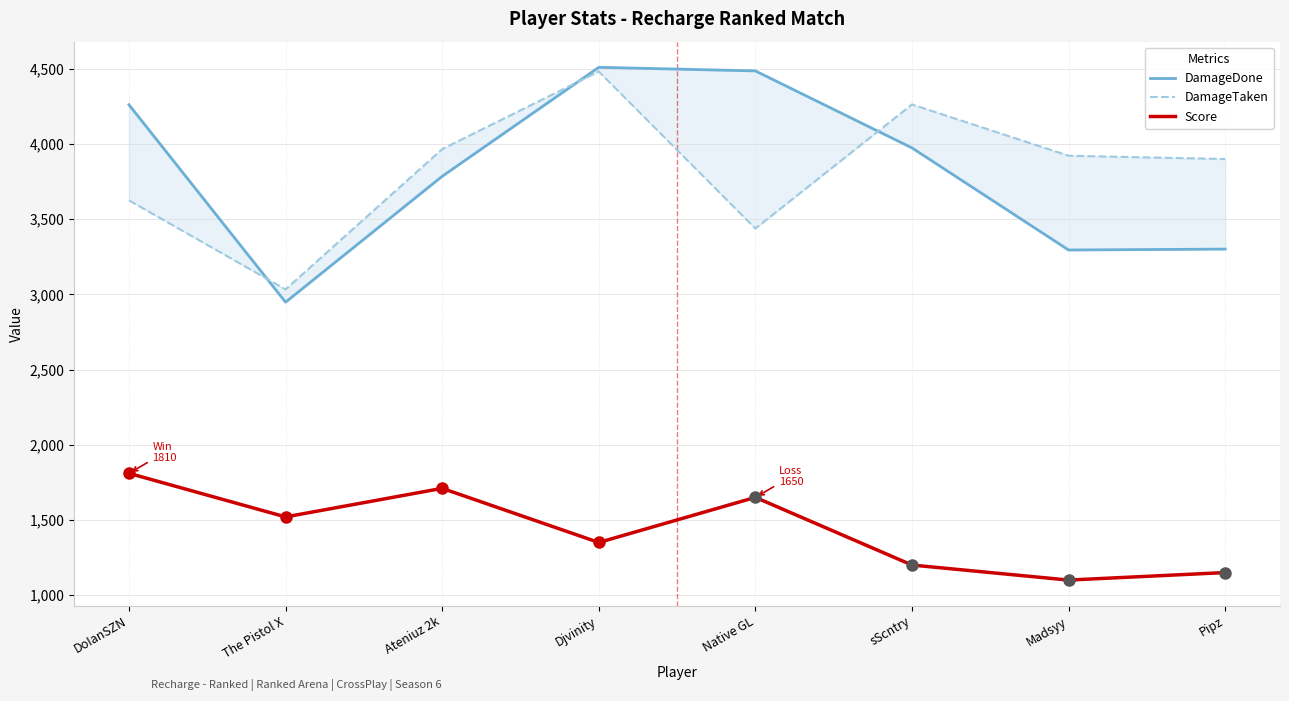

Rank the series at Native GL from highest to lowest value.

DamageDone, DamageTaken, Score